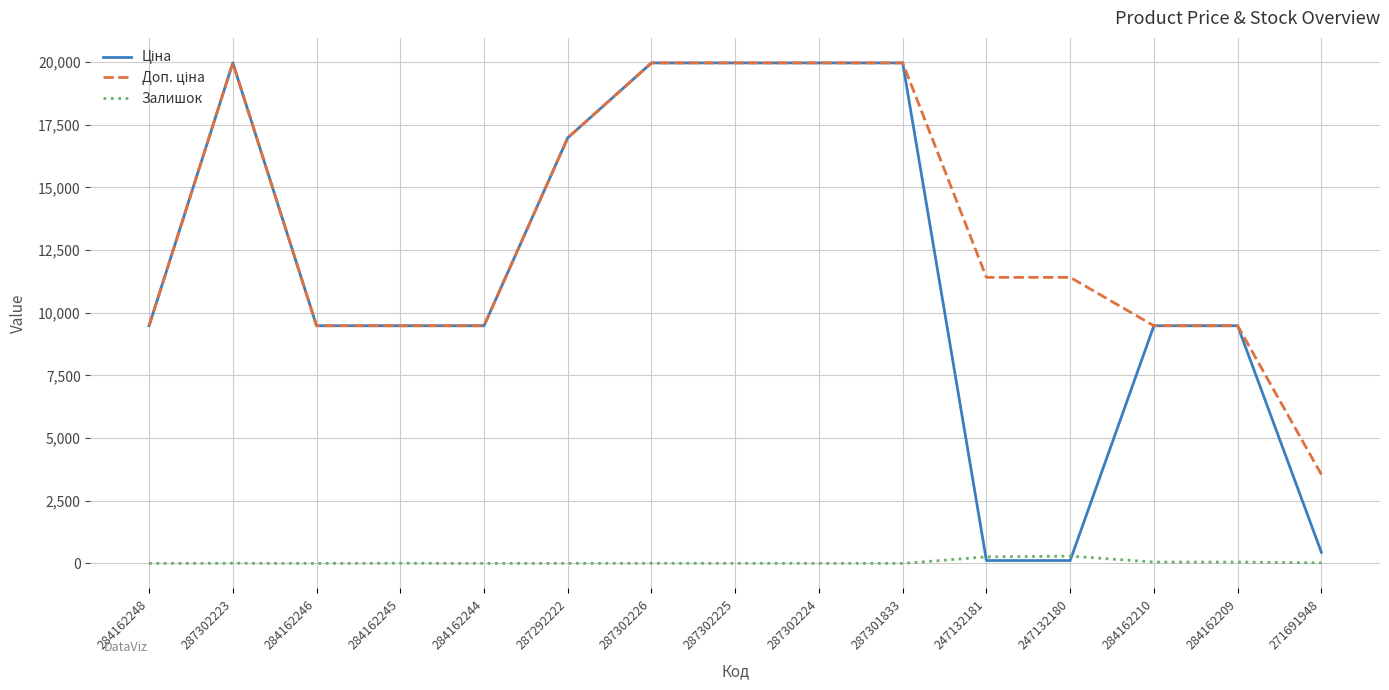

The Залишок series shows 0.0 at 284162244. True or false?

True